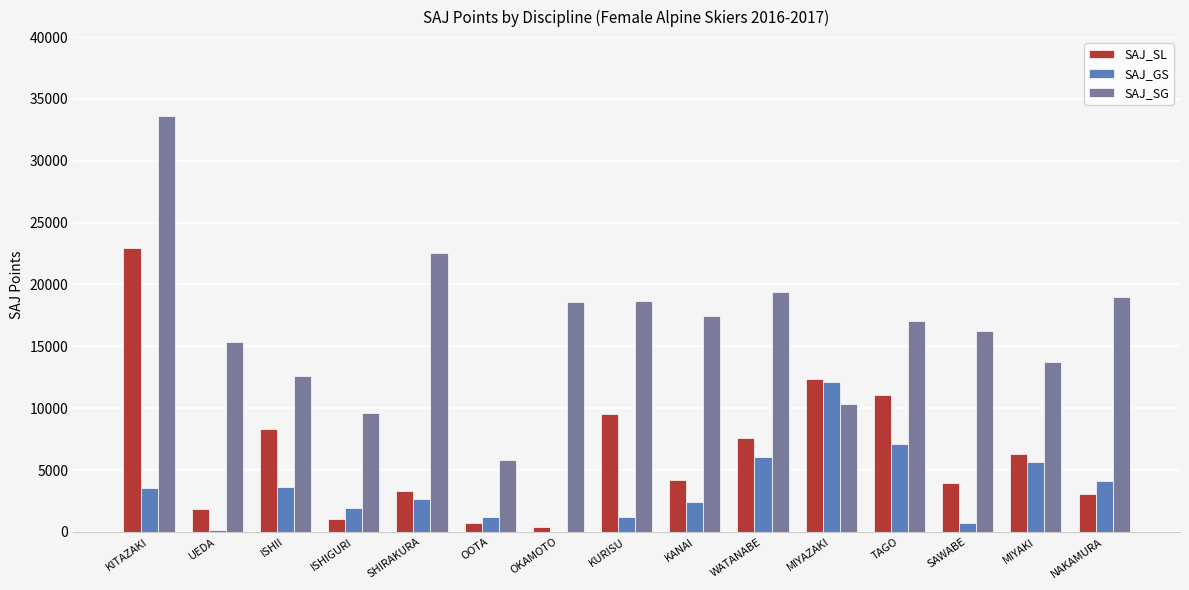

True or false: SAJ_SG has a value of 32637 at WATANABE.

False